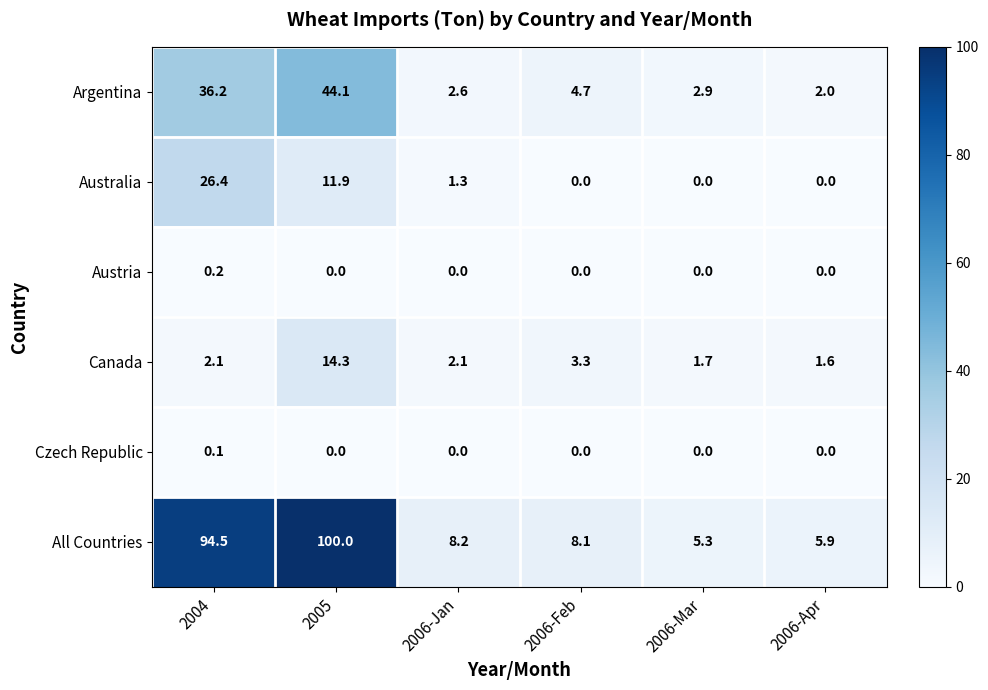

The Czech Republic series shows 0.0 at 2006-Apr. True or false?

True